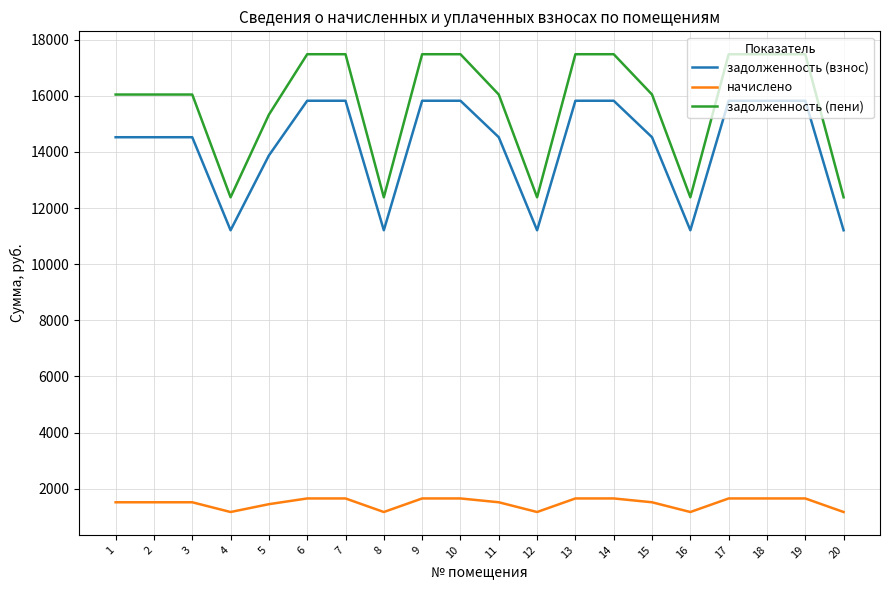

The начислено series shows 1520.7 at 3. True or false?

True